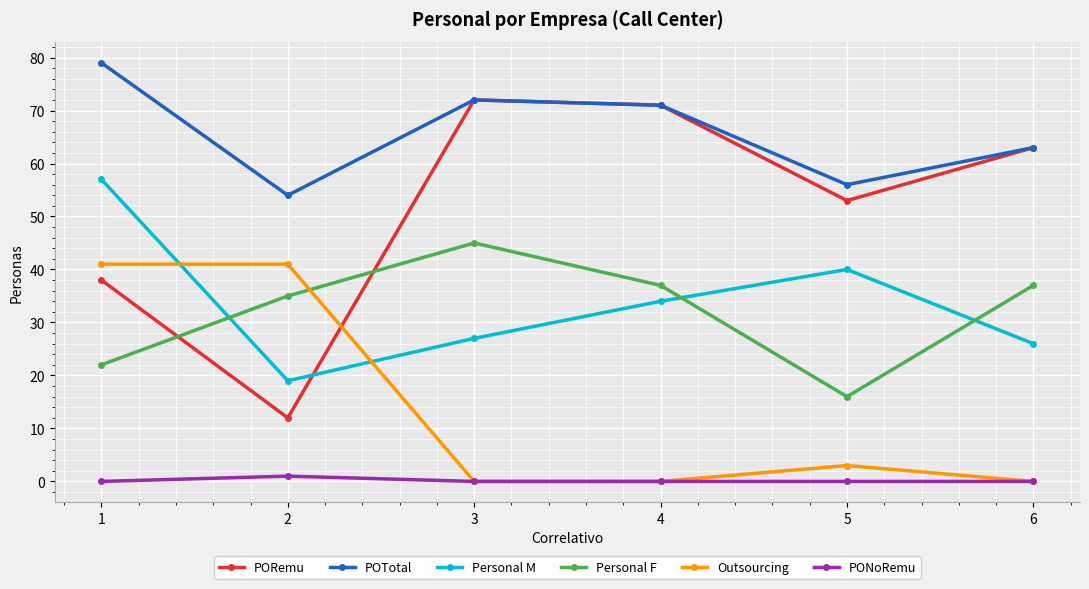

What is the average value of the PORemu series?

52